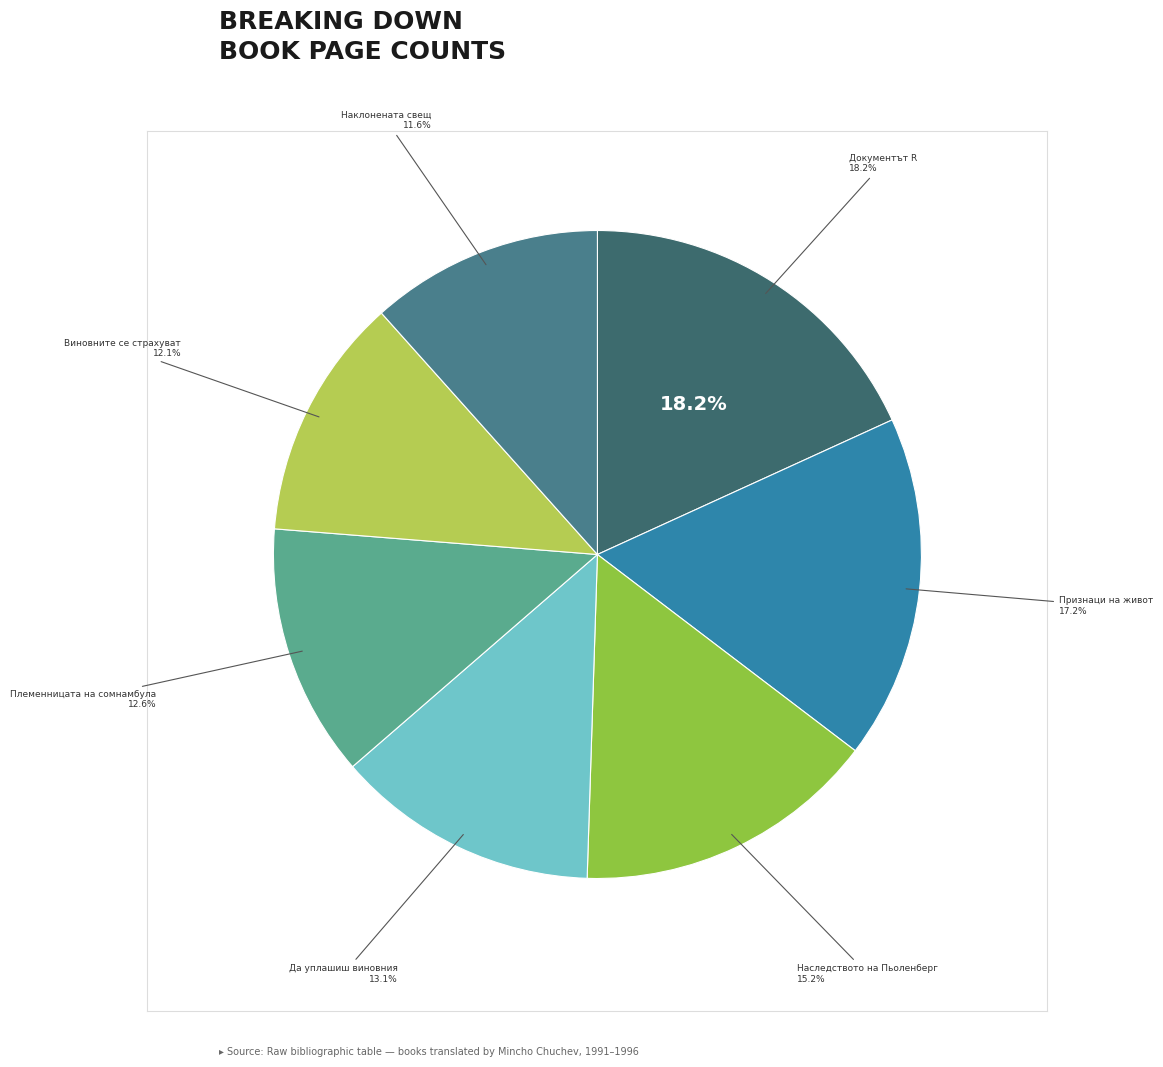

Is Племенницата на сомнамбула (10292) the majority of the pie?

No